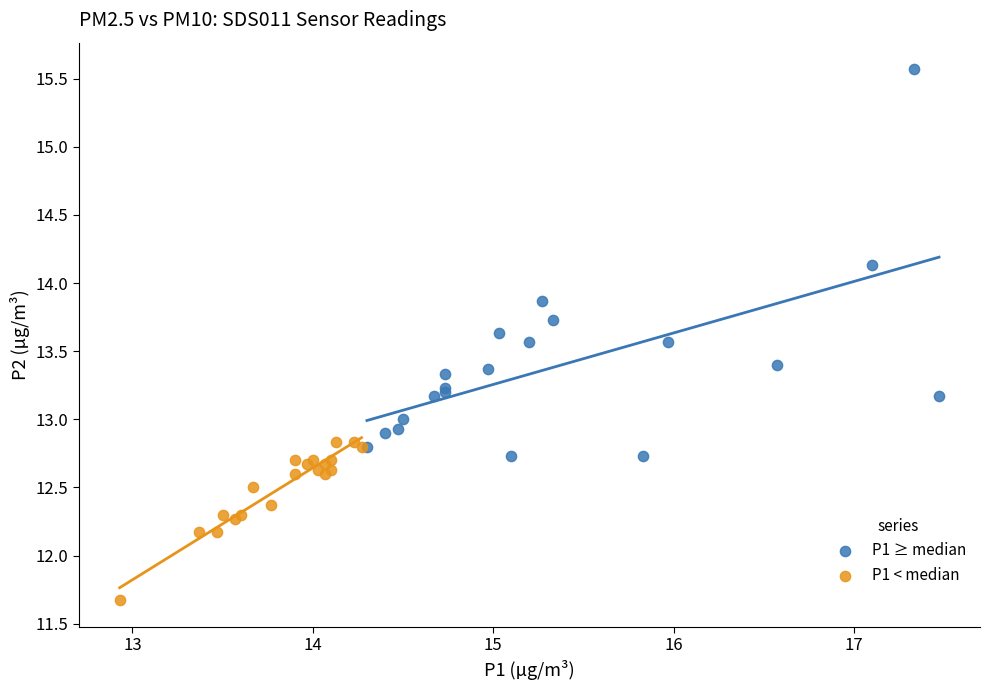

Which series contains the lowest Y value?

P1 < median